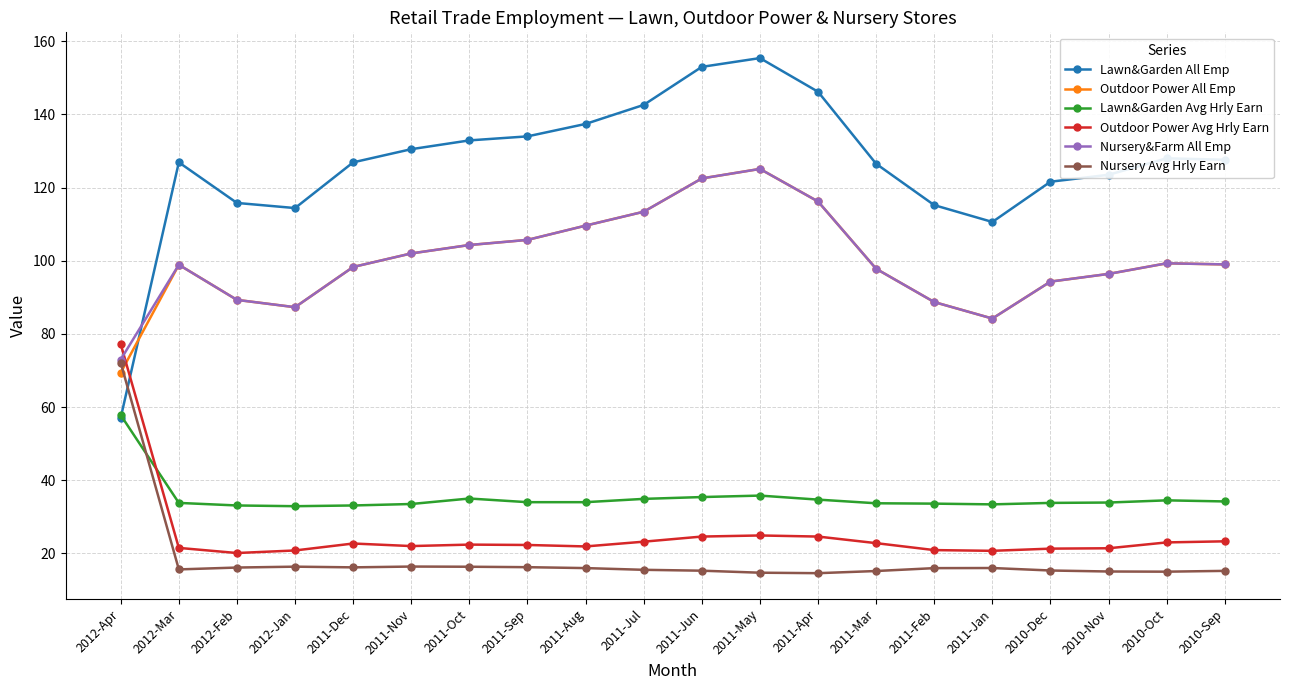

Between 2011-Sep and 2011-Jun, which series saw the biggest shift?

Lawn&Garden All Emp